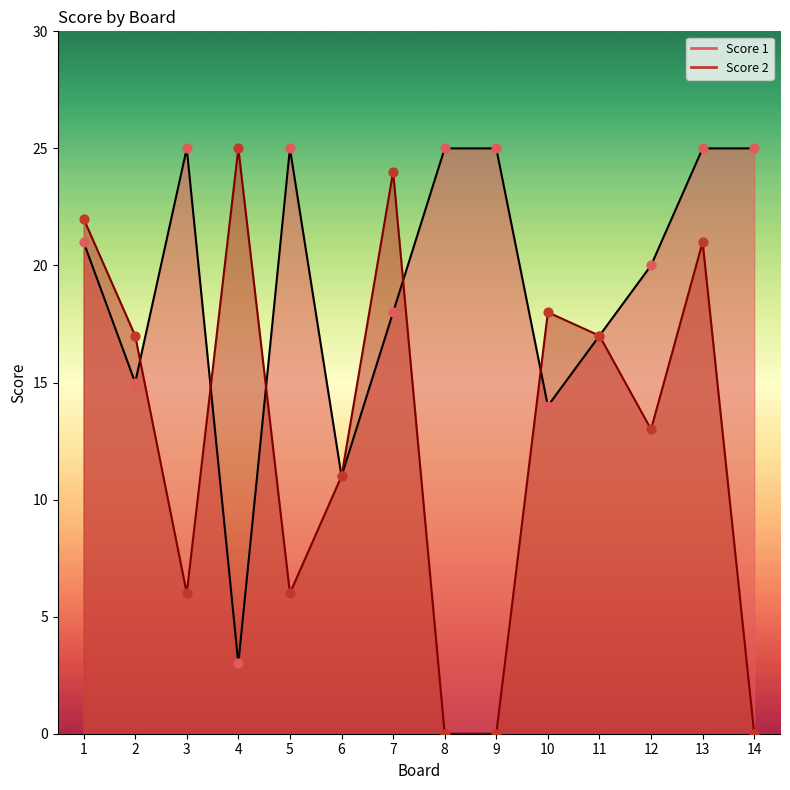

Which series has the largest total across all categories?

Score 1